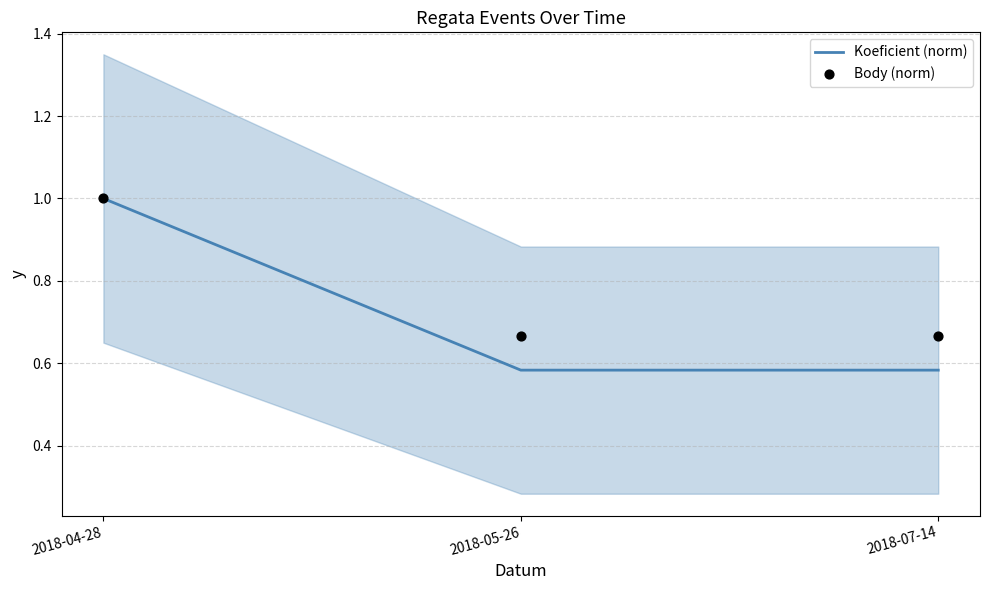

What are all the series names shown in the legend?

Koeficient (norm), Body (norm)